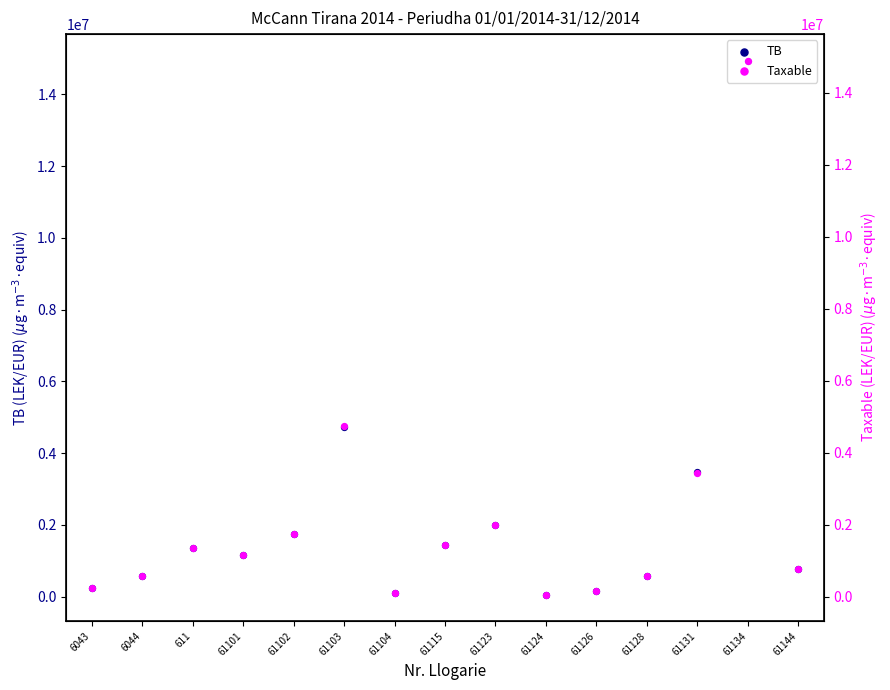

Which series has the widest spread of Y values?

TB